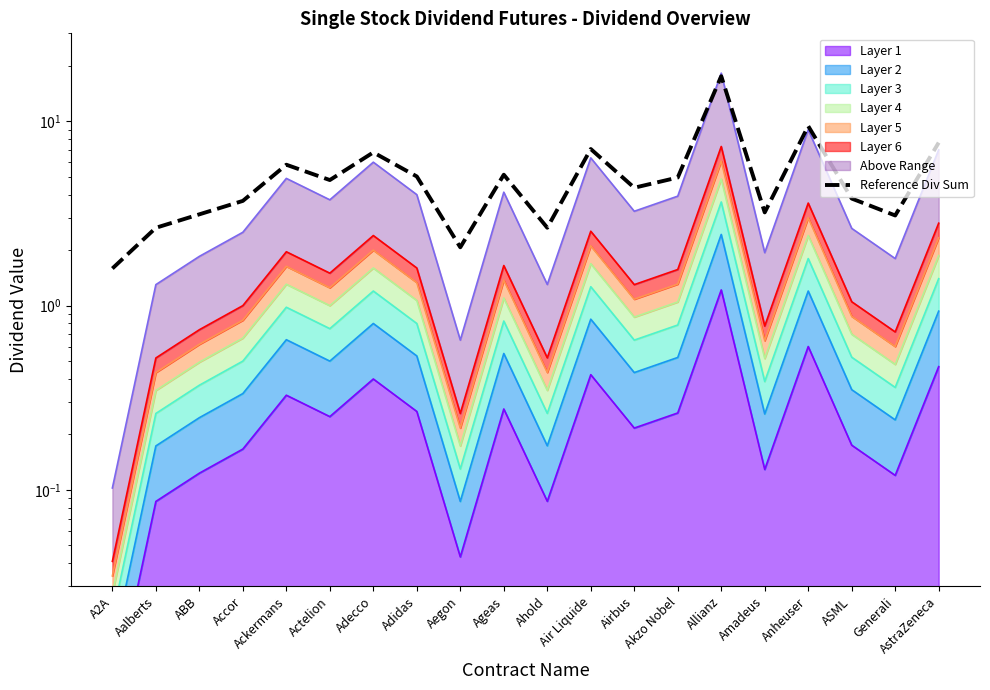

What is the label of the 7th point from the left?

Adecco